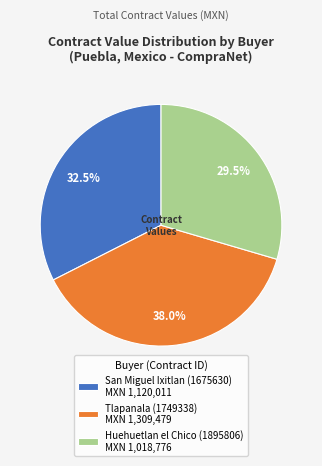

Is there a majority slice in this chart?

No